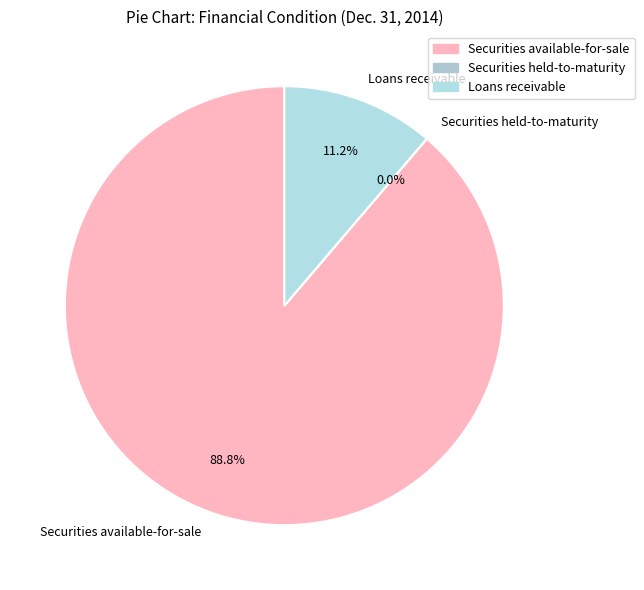

Between Securities available-for-sale and Loans receivable, which is larger?

Securities available-for-sale